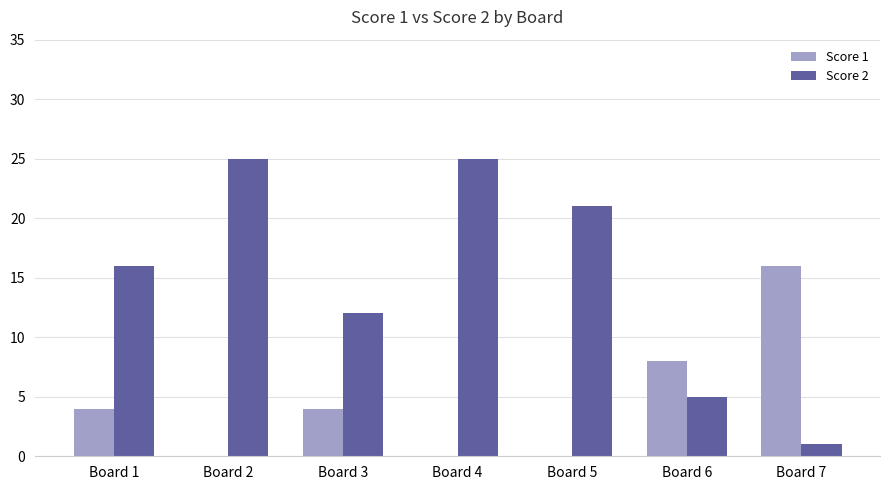

The Score 1 series shows 0 at Board 2. True or false?

True